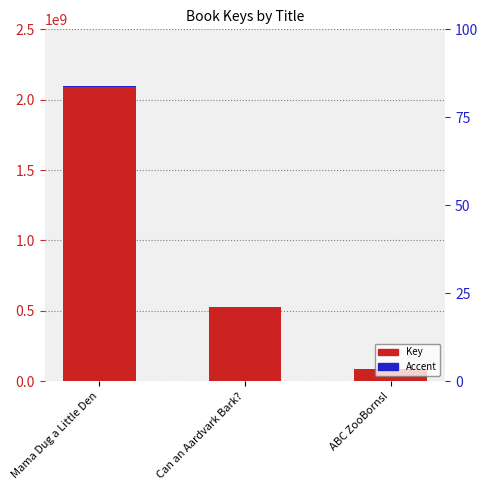

What is the difference between the maximum and minimum values in the Key series?

2008217336.0